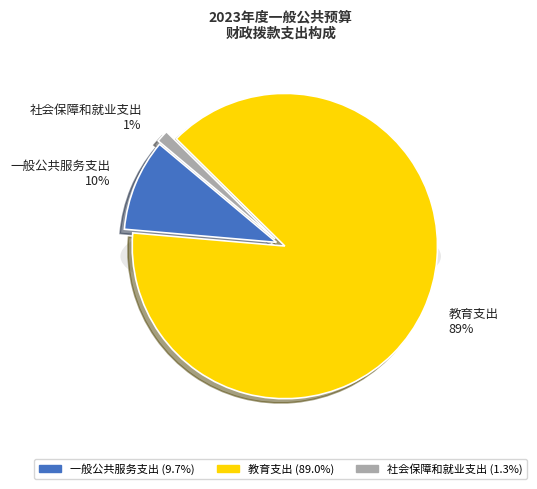

How many segments does this pie chart have?

3